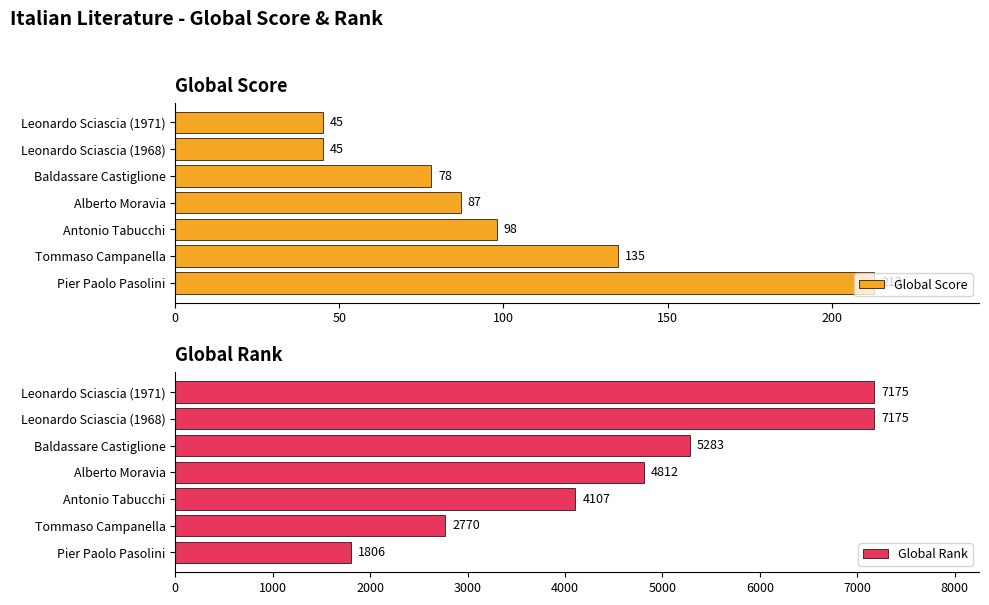

The value of Global Rank at Baldassare Castiglione is 1392. True or false?

False